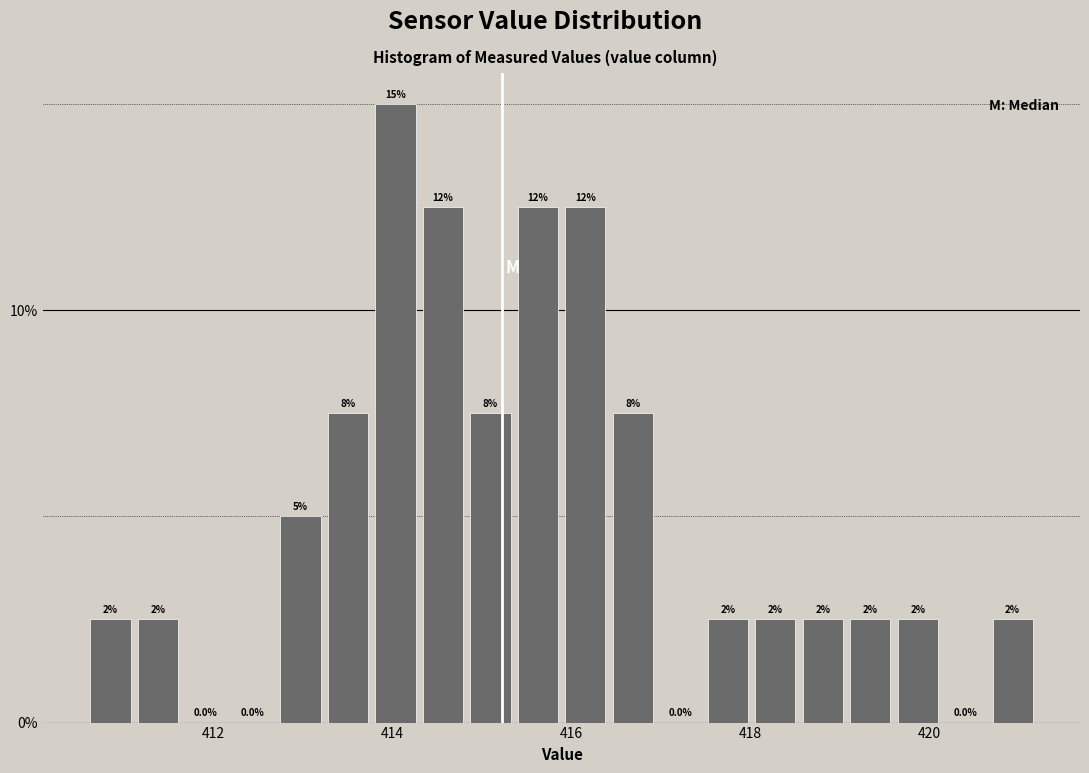

Around what value on the x-axis is the tallest bar? Give the approximate position of its centre, as read against the axis.

414.0